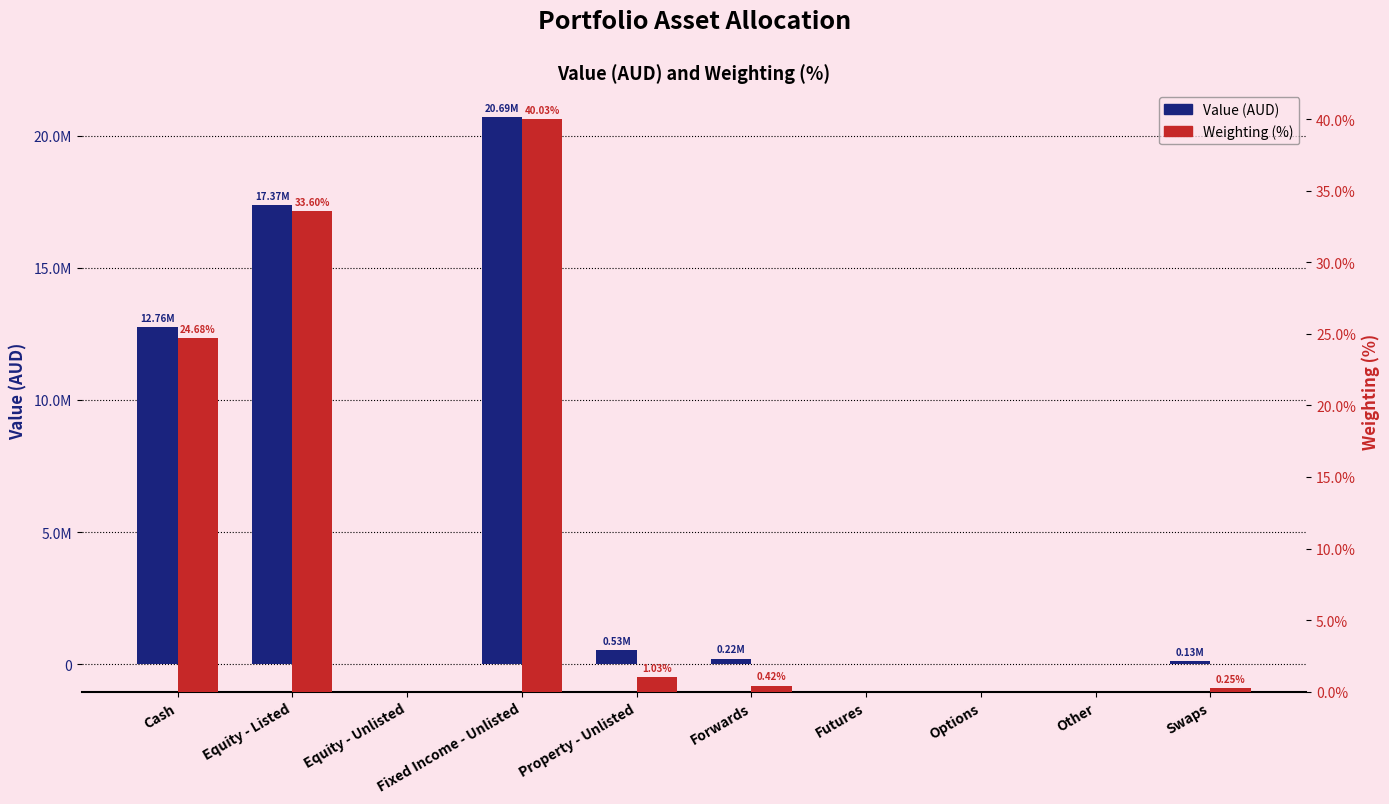

How many values in the Value (AUD) series exceed 215750?

5